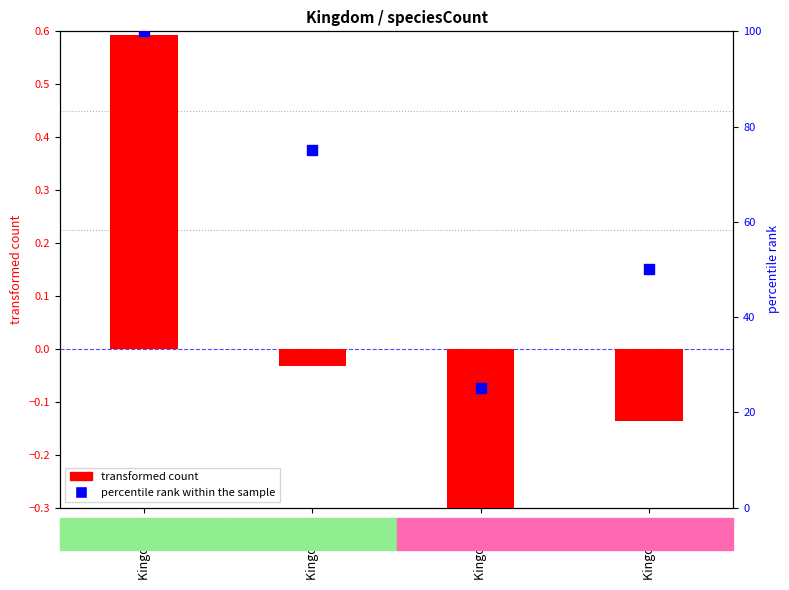

Is the value of percentile rank within the sample at Kingdom 5 greater than the value of transformed count at Kingdom 4?

Yes